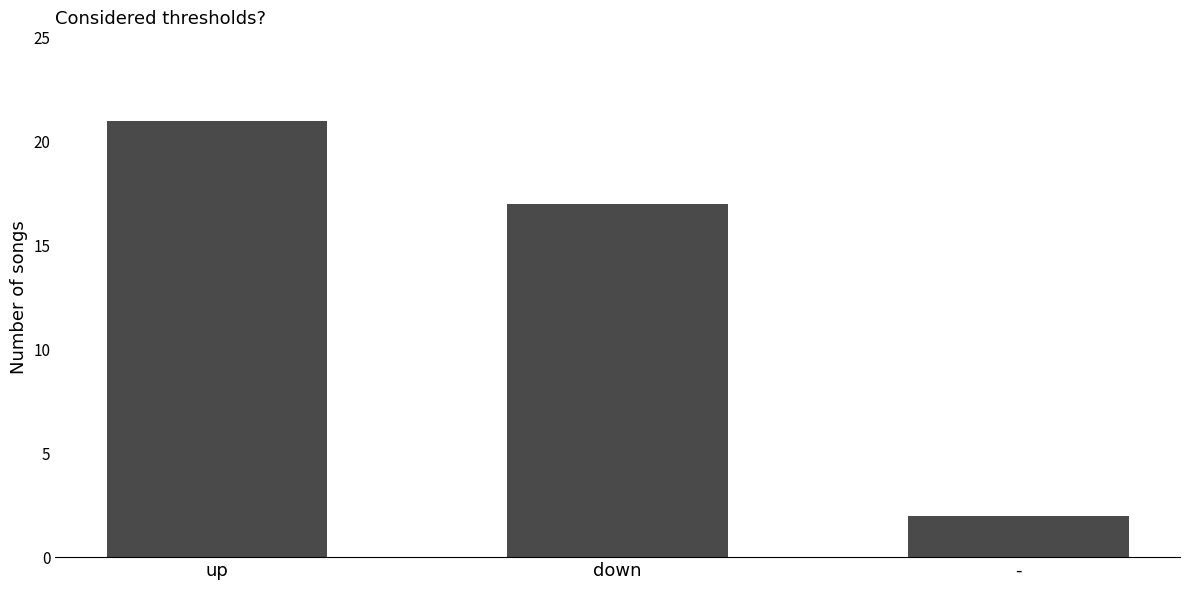

What is the smallest value displayed?

2